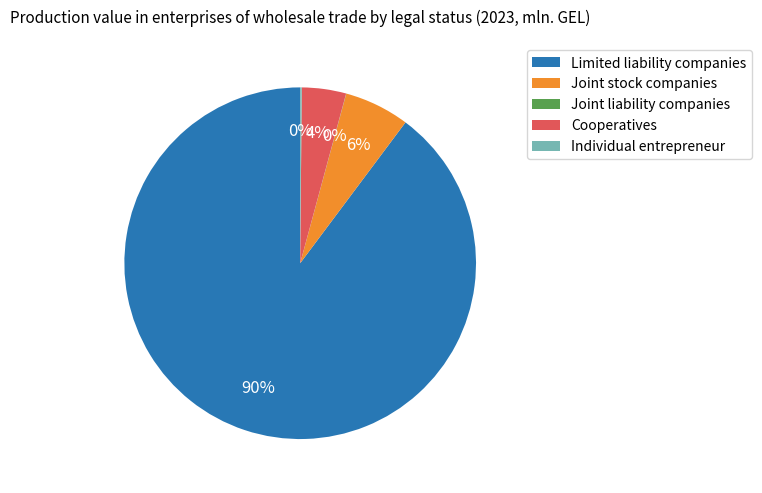

To the nearest percent, what is the difference between the largest and smallest slice percentages?

90%